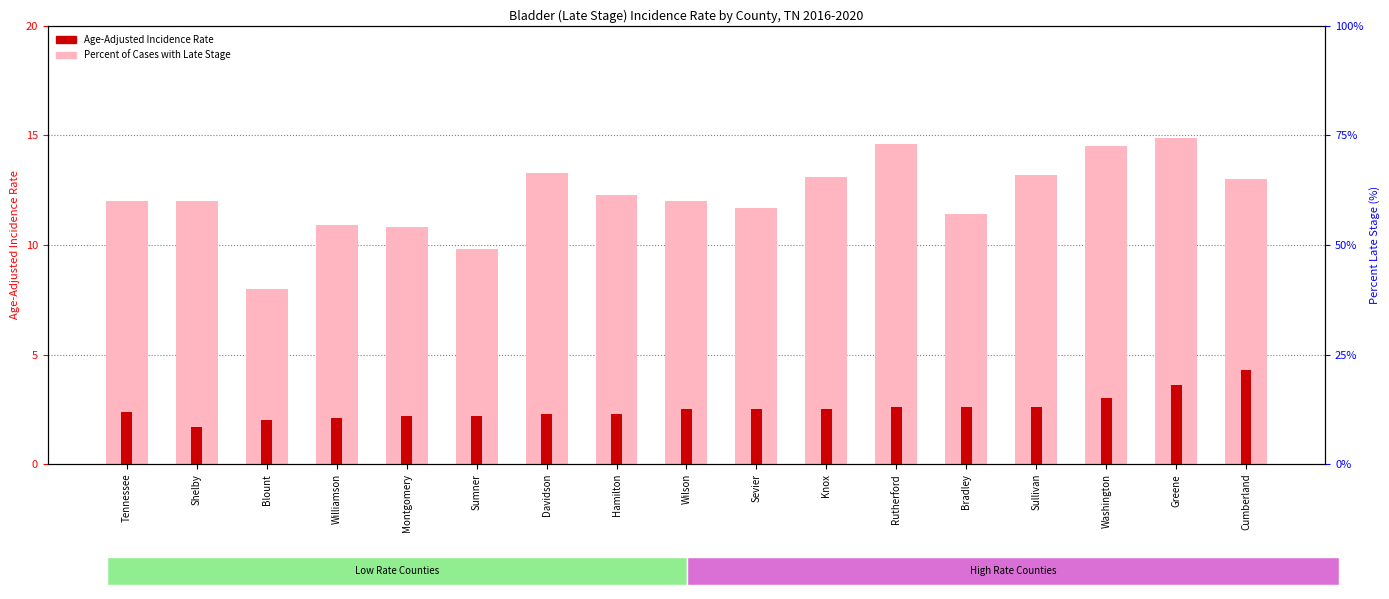

What is the minimum value for Age-Adjusted Incidence Rate?

1.7